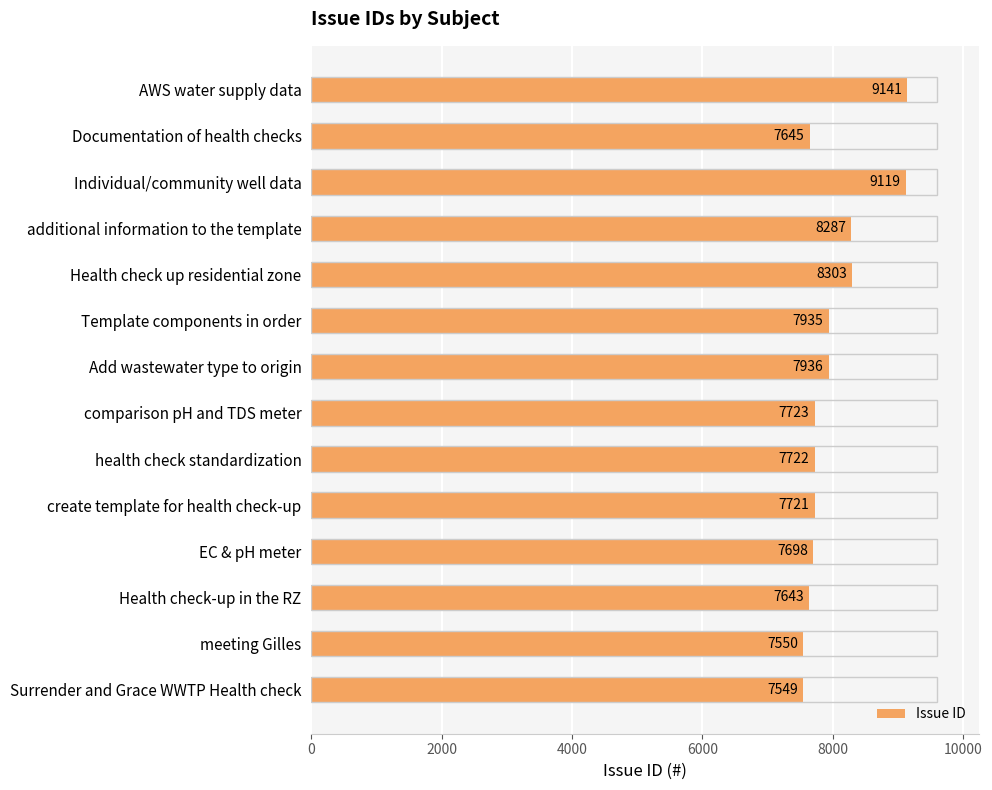

Does the chart contain any negative values?

No